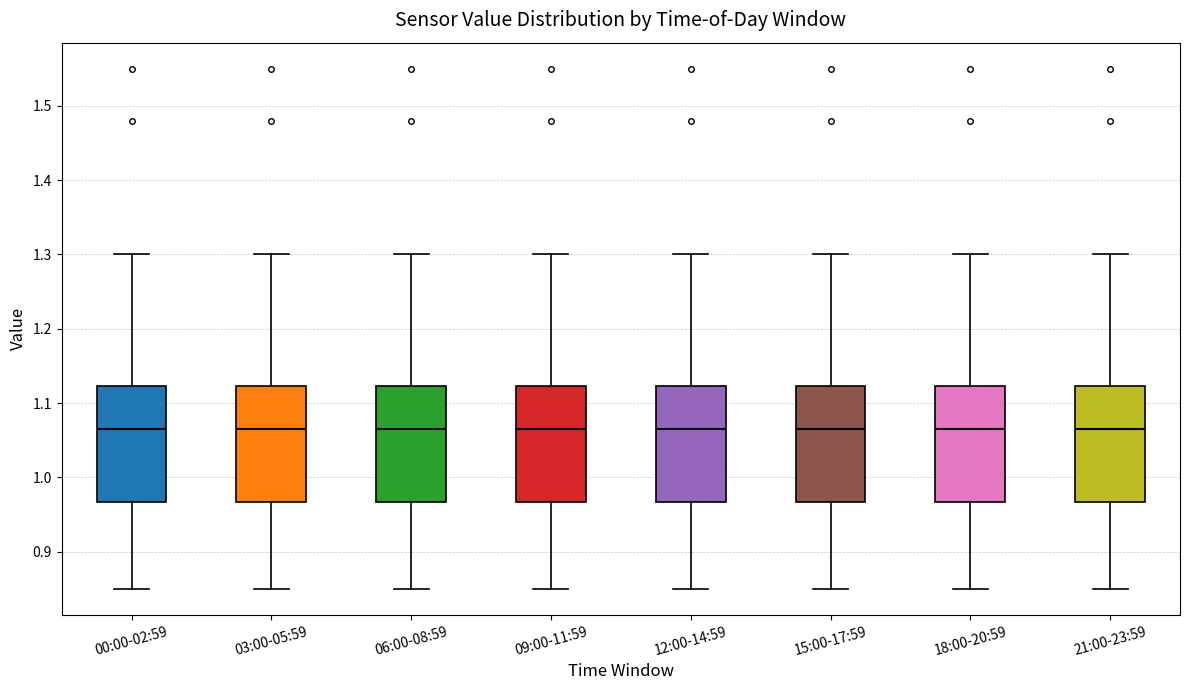

Where does the median line of the box for 15:00-17:59 sit on the y-axis? The values are not printed on the chart, so give them approximately, as read against the axis.

1.07